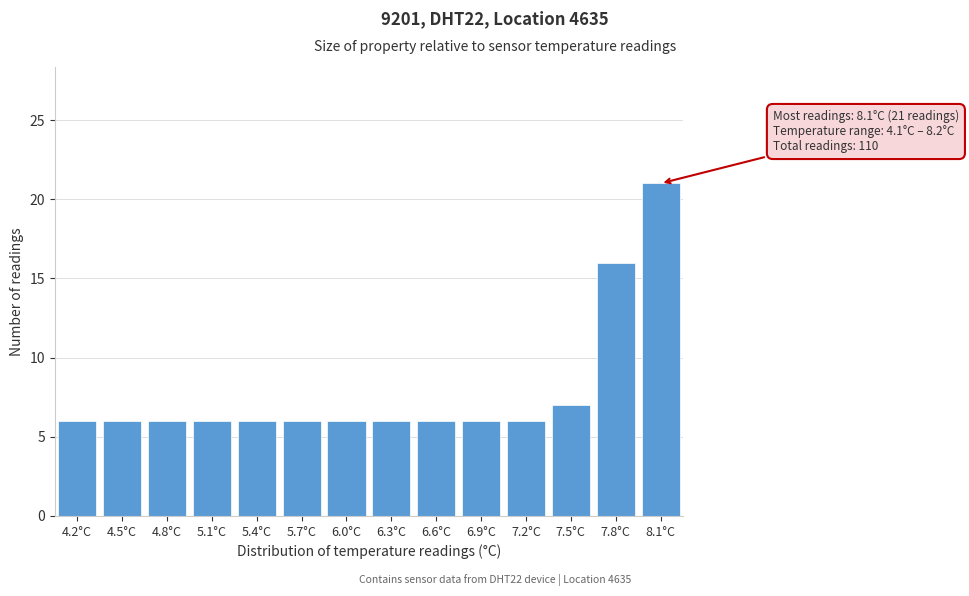

Reading left to right, extract all data points from this chart.

6	6	6	6	6	6	6	6	6	6	6	7	16	21